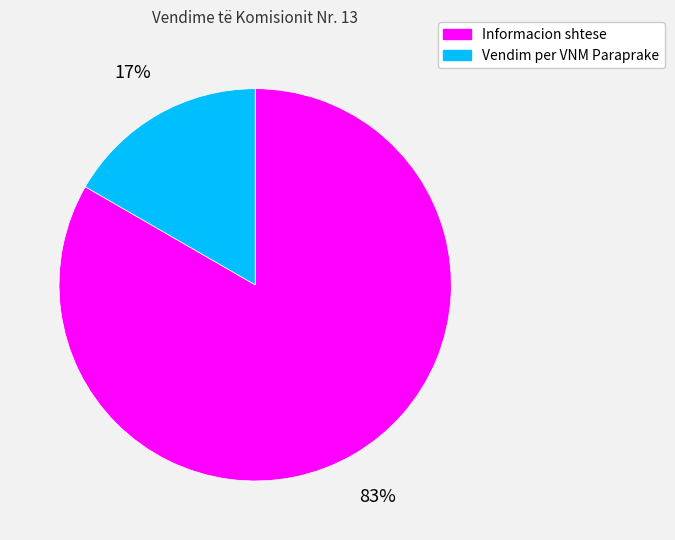

The Vendim per VNM Paraprake slice represents 17% of the pie. True or false?

True